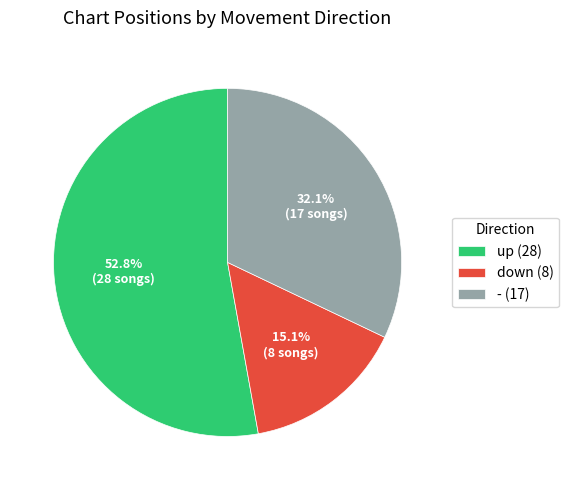

How many slices are in this pie chart?

3